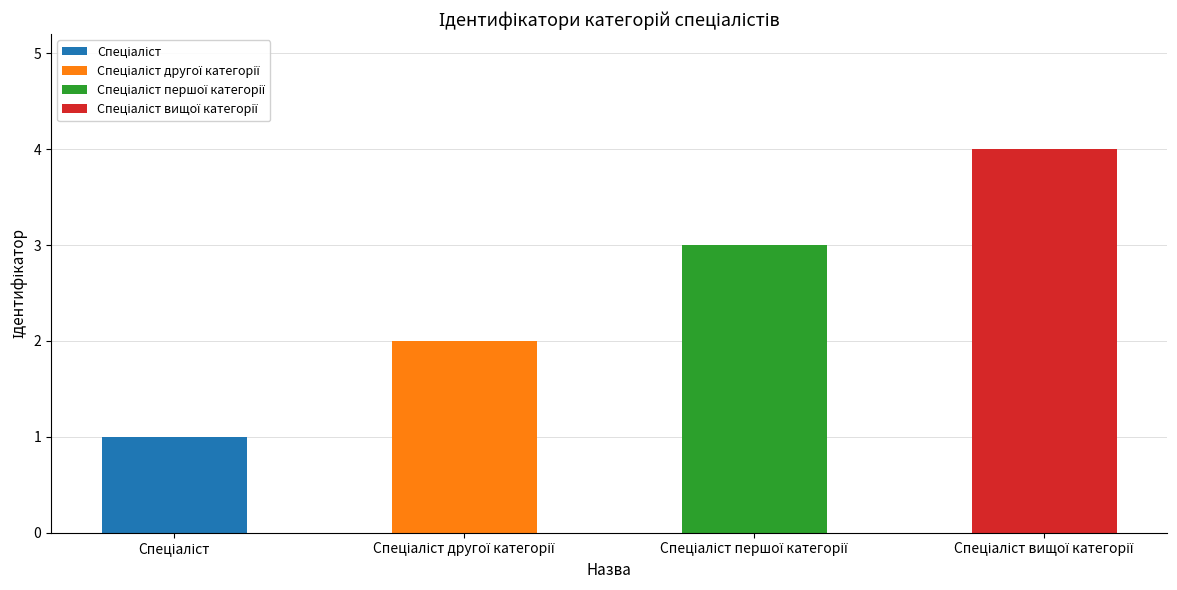

Reading left to right, list all the values displayed in this chart.

Спеціаліст=1	Спеціаліст другої категорії=2	Спеціаліст першої категорії=3	Спеціаліст вищої категорії=4